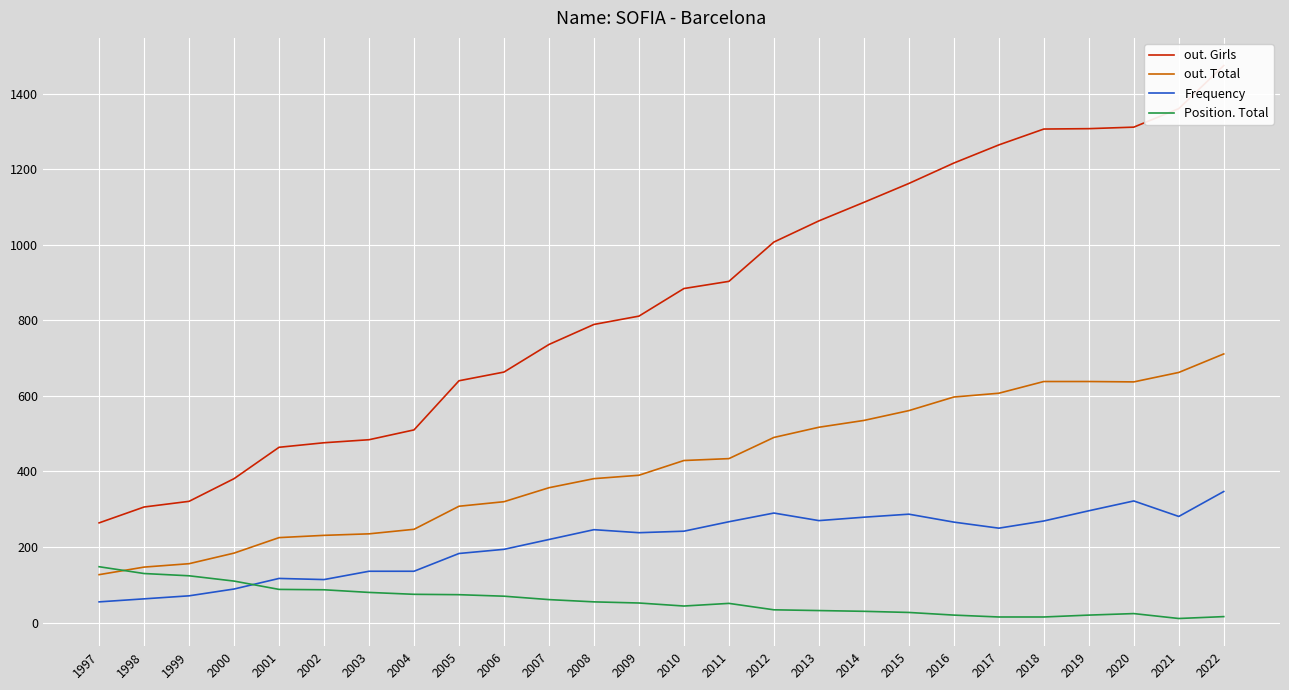

How many categories are shown in the chart?

26